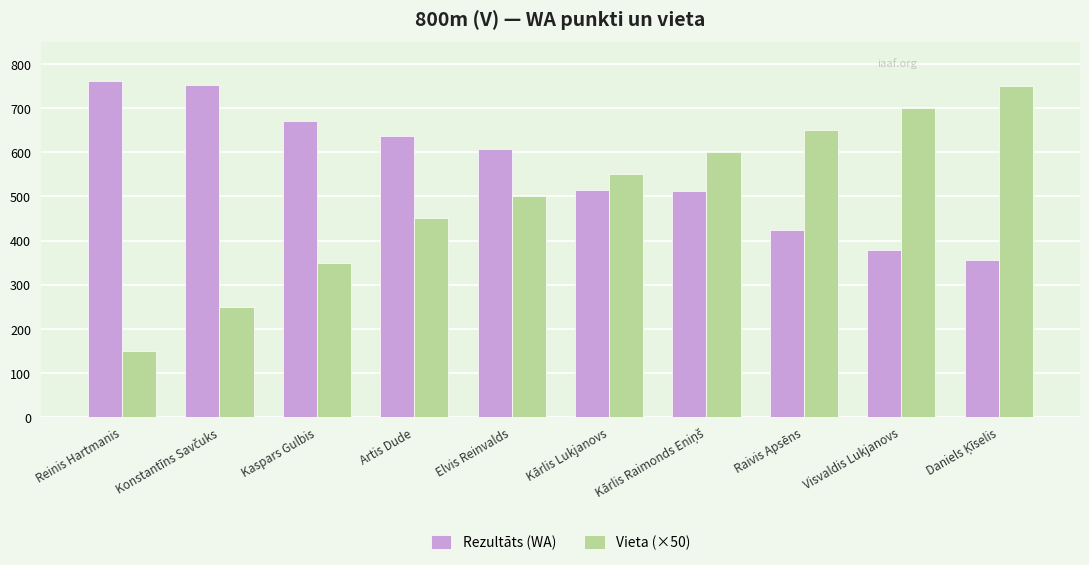

What is the difference between the highest and lowest values at Artis Dude?

186